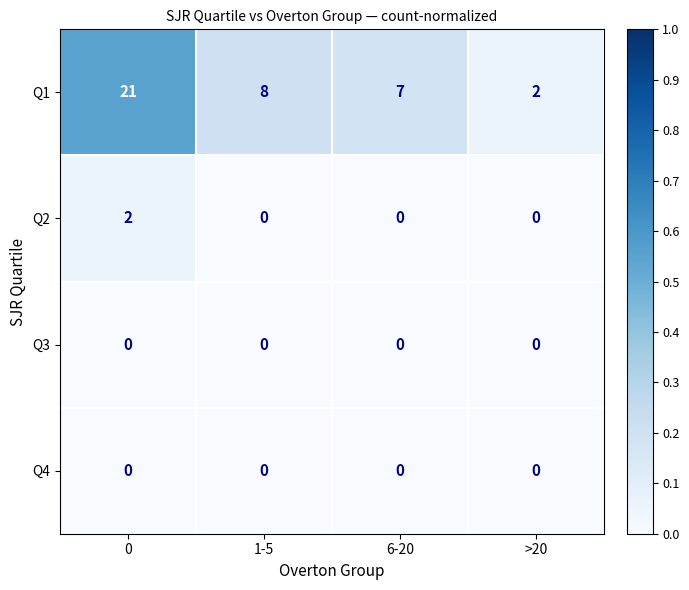

Between 0 and >20, which series saw the biggest shift?

Q1